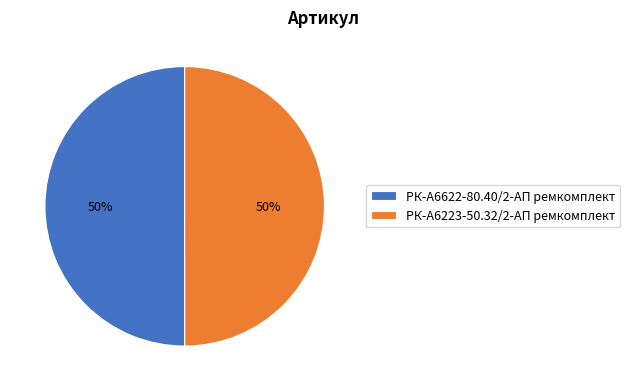

True or false: РК-А6622-80.40/2-АП ремкомплект accounts for 50% of the total.

True